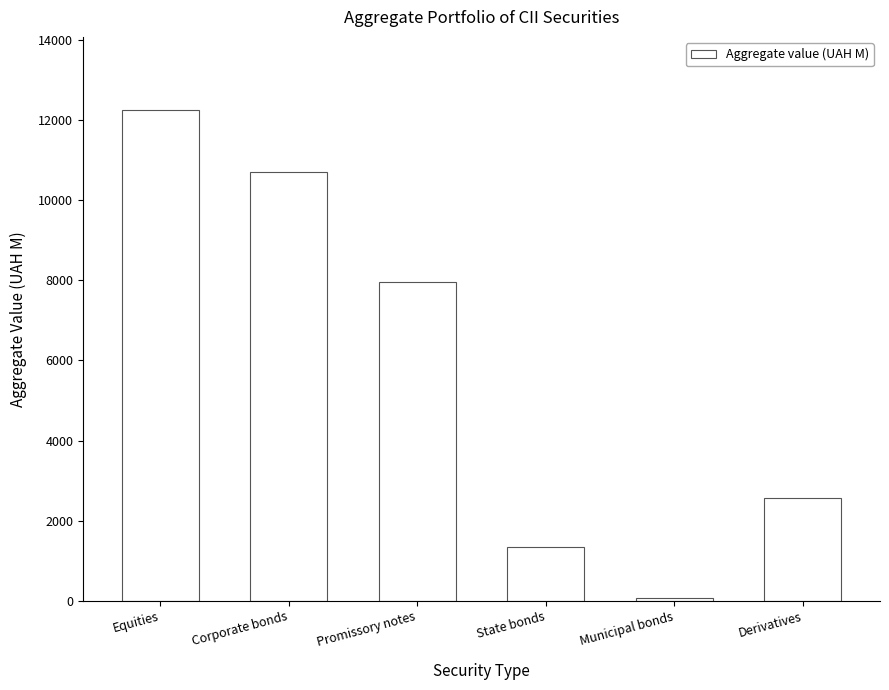

Reading left to right, extract all data points from this chart.

12248.0	10710.5	7961.6	1347.0	63.3	2564.9